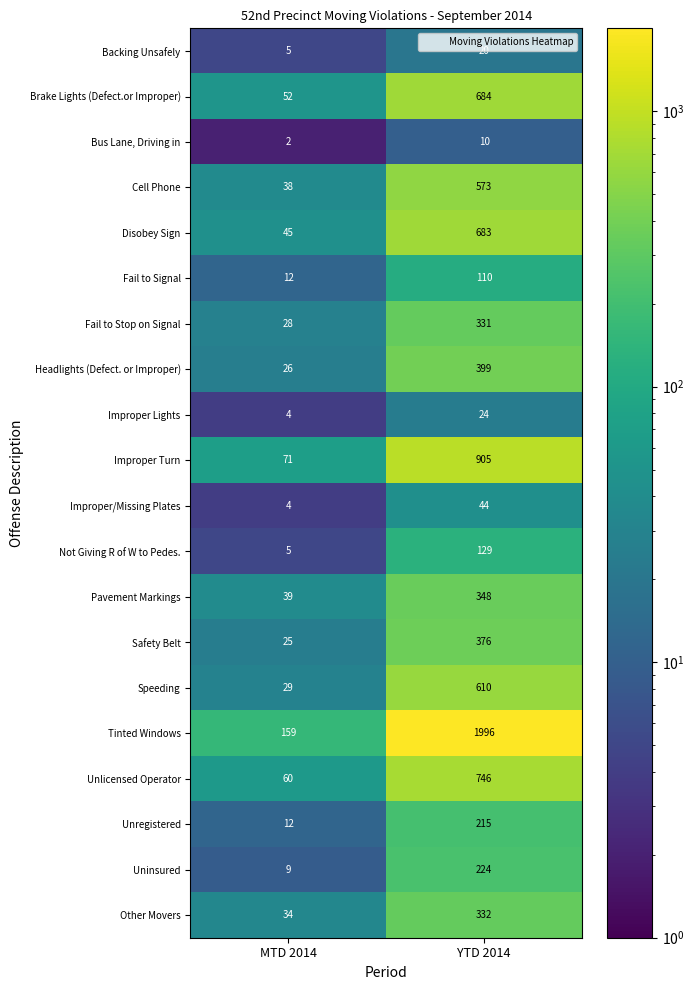

What is the difference between the maximum and minimum values in the Speeding series?

581